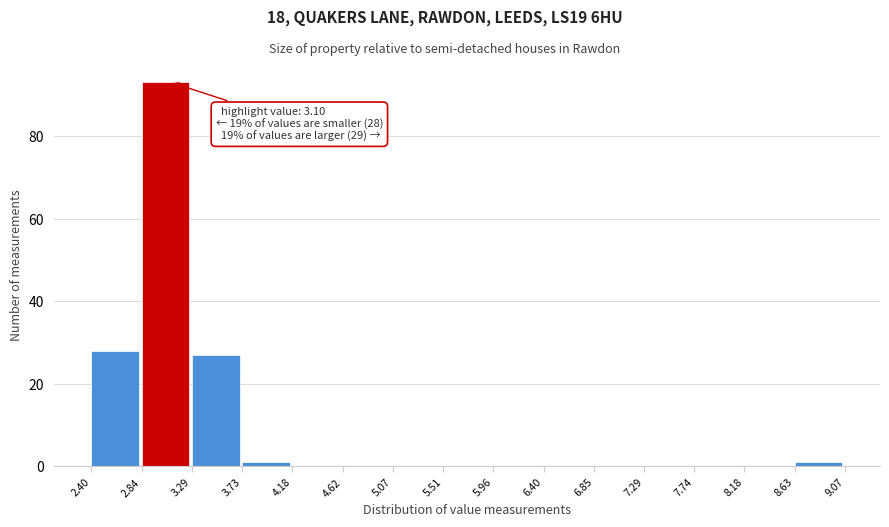

Over which range of the x-axis is the bar tallest?

2.84 to 3.29